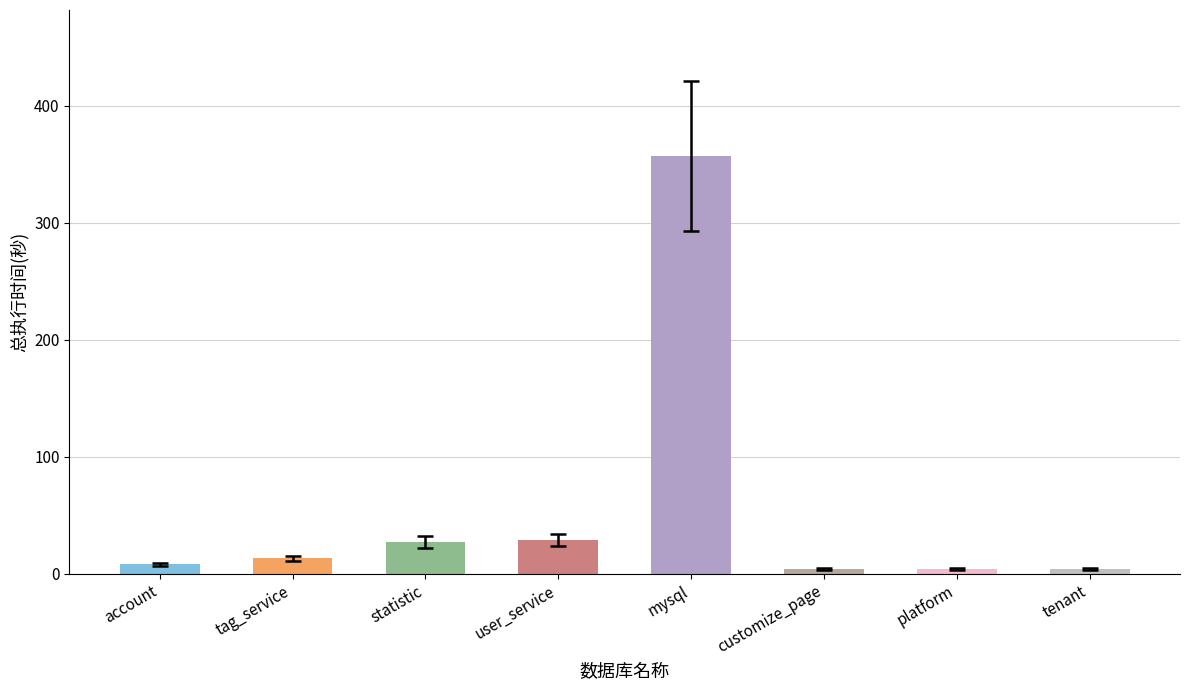

How many bars are there in total?

8